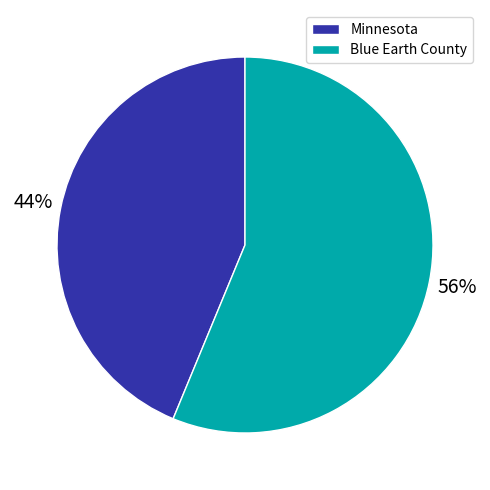

To the nearest percent, what percentage of the pie is Minnesota?

44%